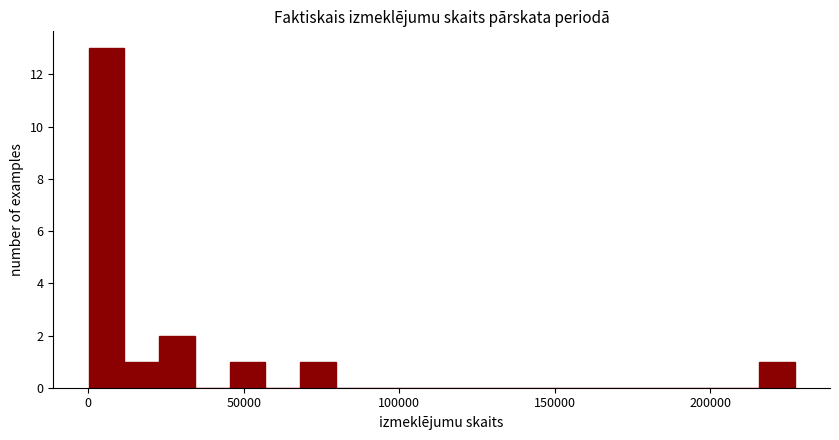

Around what value on the x-axis is the tallest bar? Give the approximate position of its centre, as read against the axis.

5000